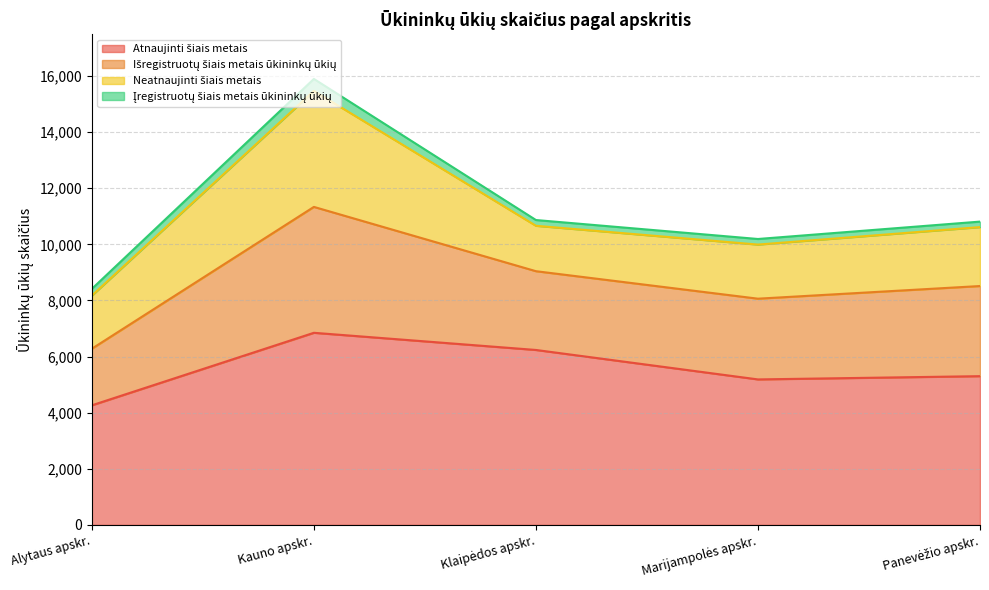

Is it true that Įregistruotų šiais metais ūkininkų ūkių equals 301 at Klaipėdos apskr.?

False